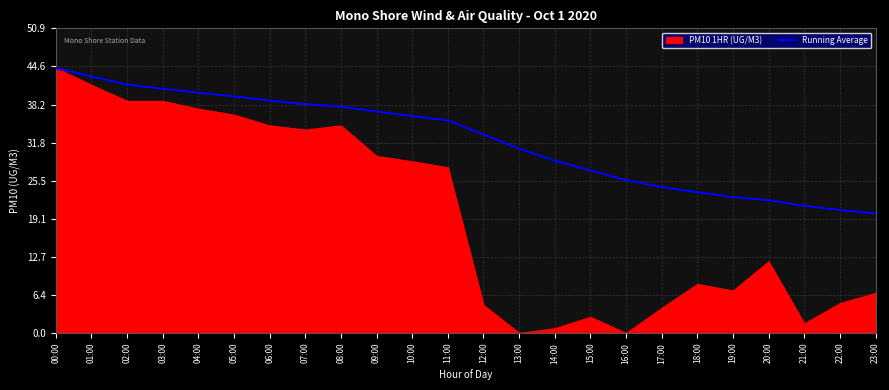

Where does the Running Average series first go above 35?

00:00